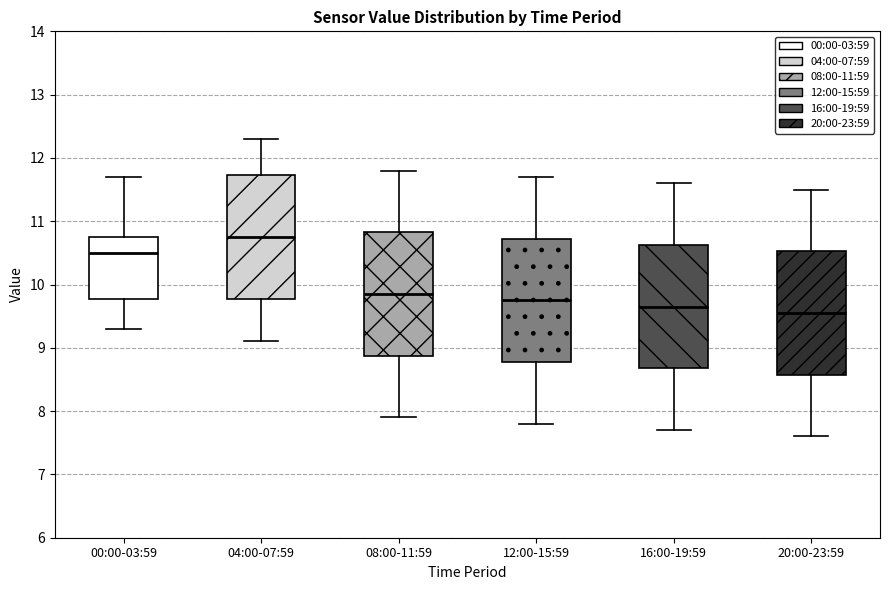

Where is the lower edge of the box for 20:00-23:59 on the y-axis? The values are not printed on the chart, so give them approximately, as read against the axis.

8.6